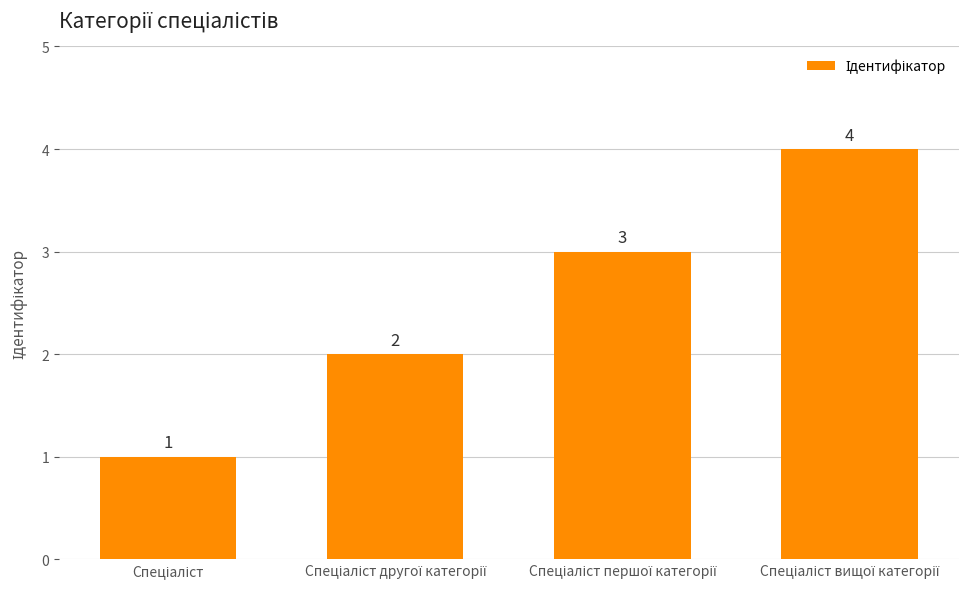

Reading left to right, what are all the values shown in this chart?

1	2	3	4